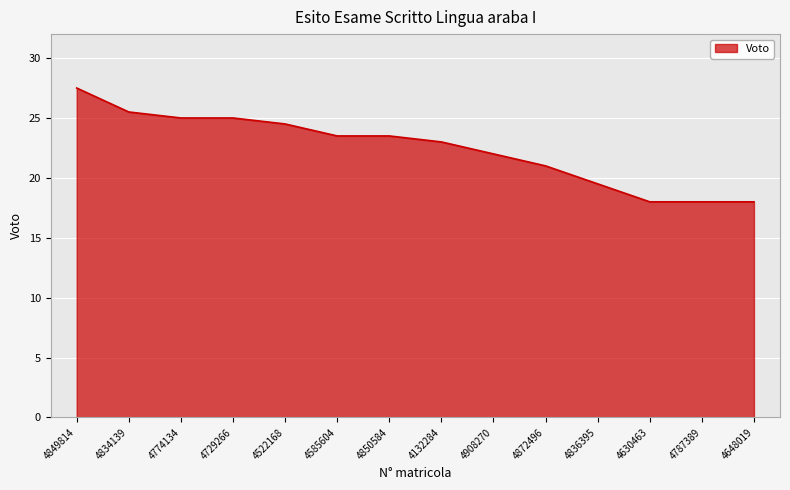

Where is the data nearest to the value 22?

4908270